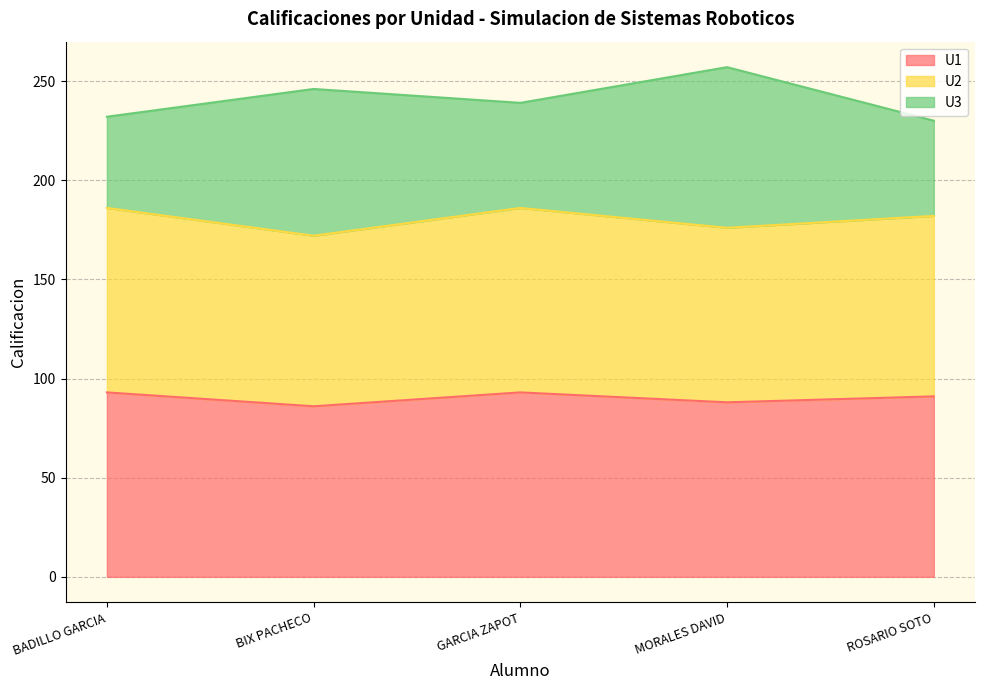

How many lines are shown in the chart?

3